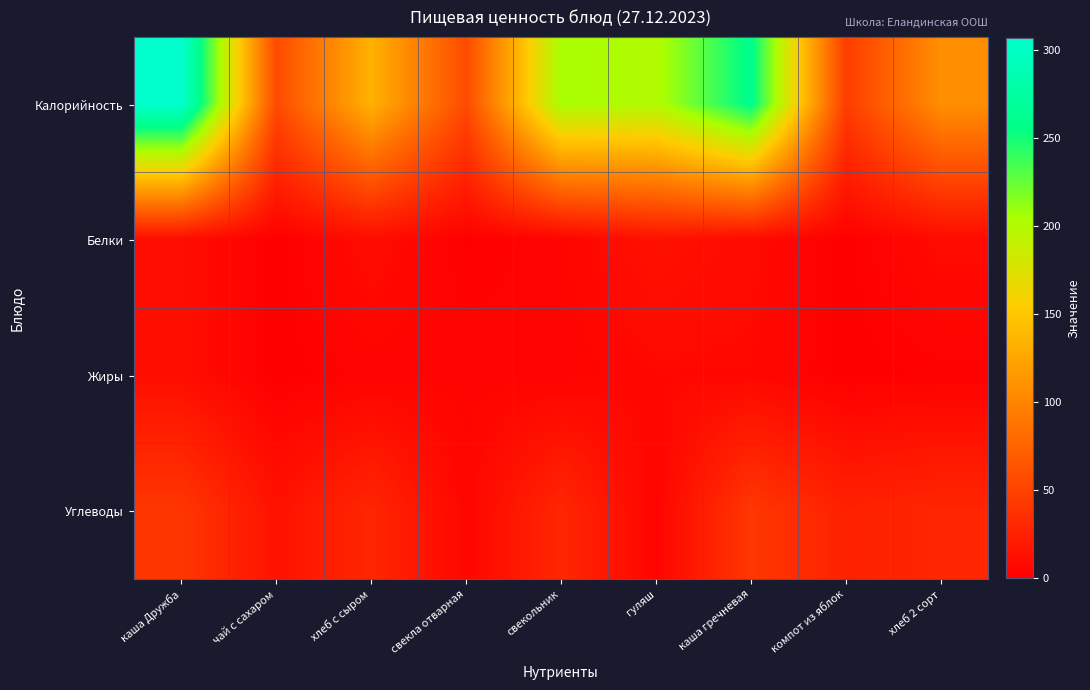

Which label corresponds to the smallest value in the chart?

чай с сахаром